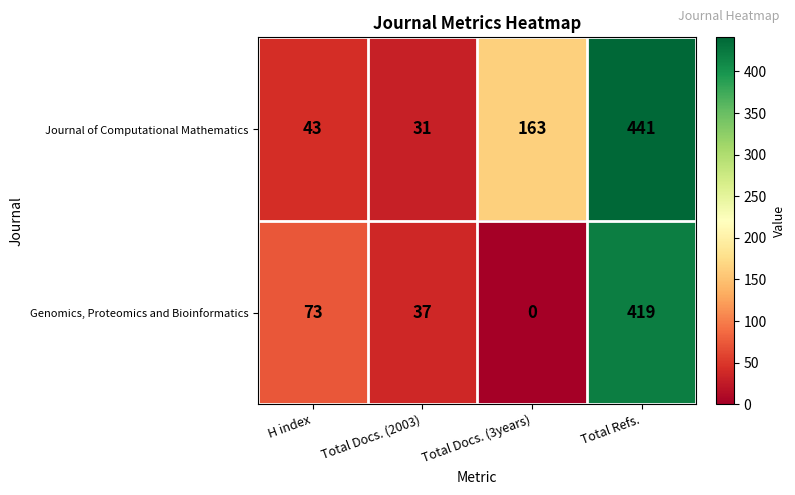

At which category does the chart reach its peak across all series?

Total Refs.